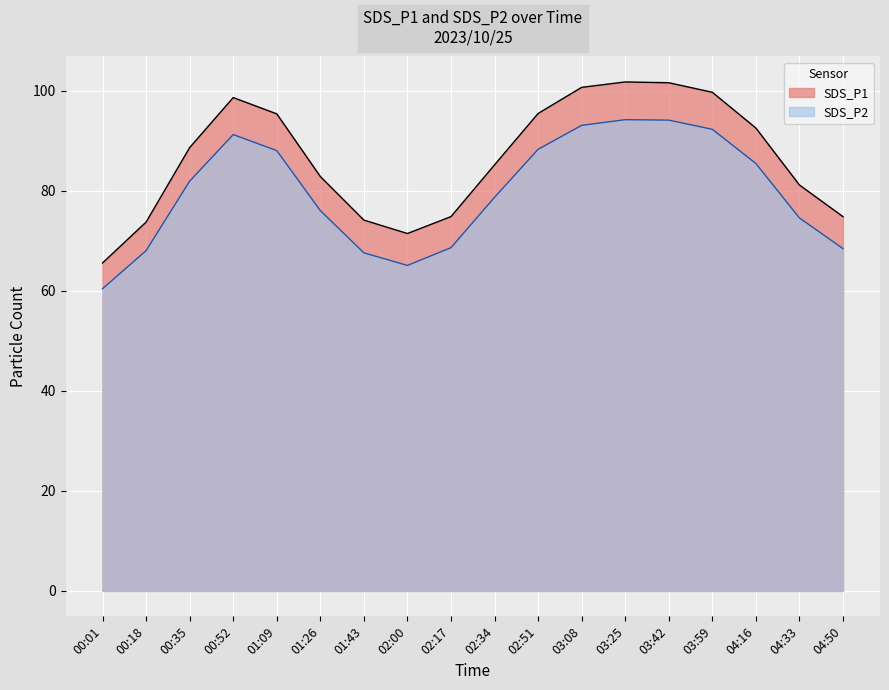

Between 03:08 and 03:59, which series saw the biggest shift?

SDS_P1